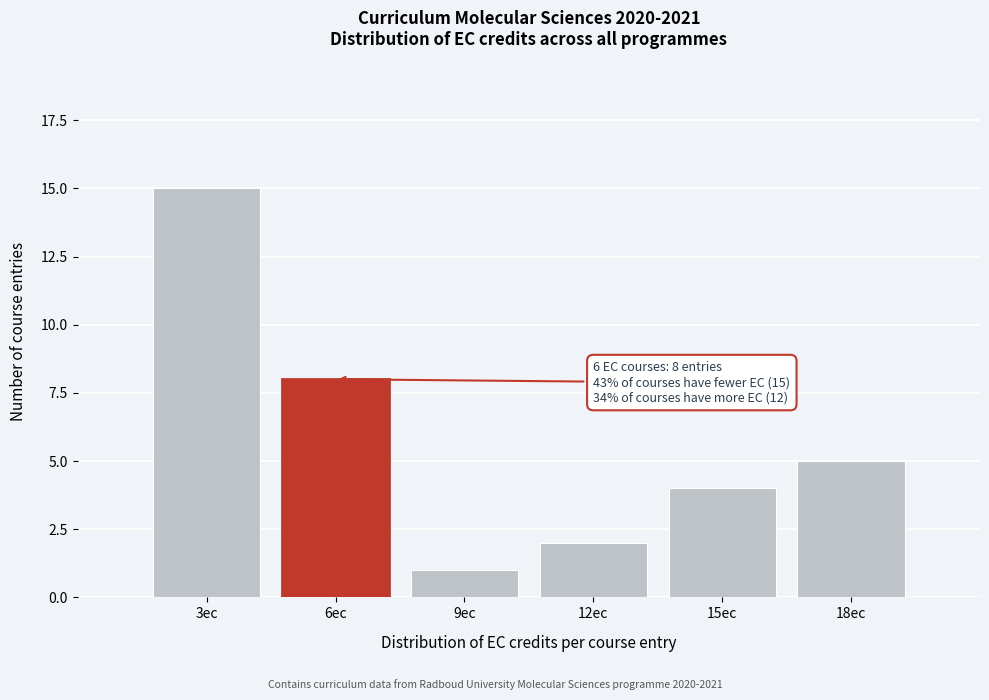

Which range on the x-axis has the tallest bar?

1.5 to 4.5